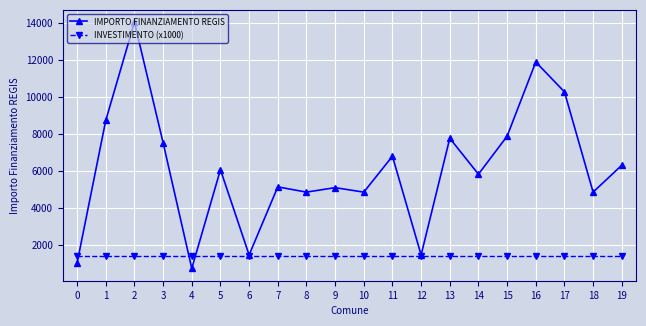

What is the difference between the highest and lowest values at 10?

3460